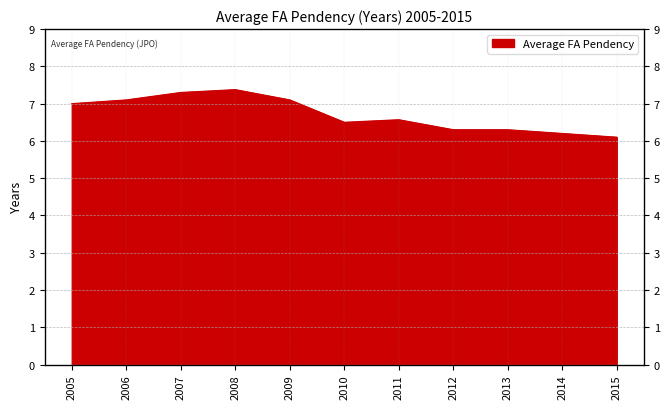

Read the value at 2013.

6.3